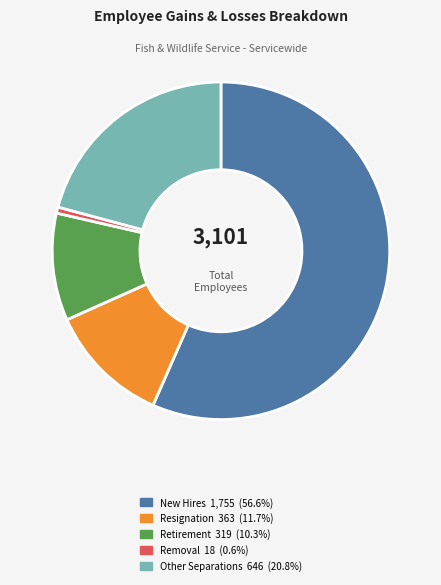

Is there a majority slice in this chart?

Yes